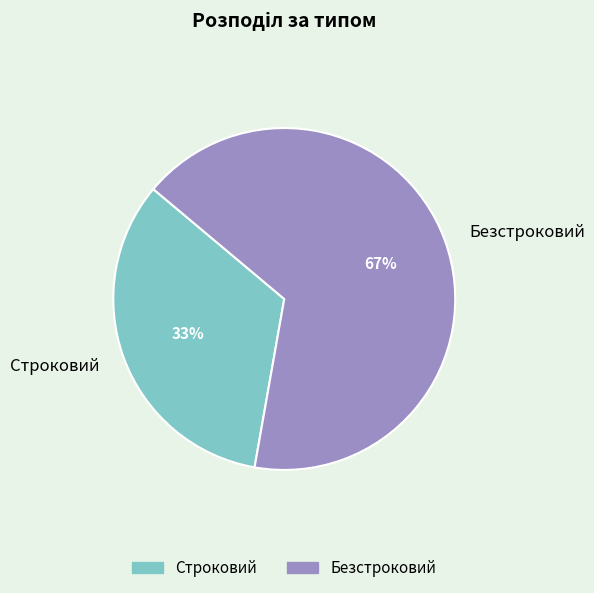

Do Безстроковий and Строковий together represent more than half of the pie?

Yes